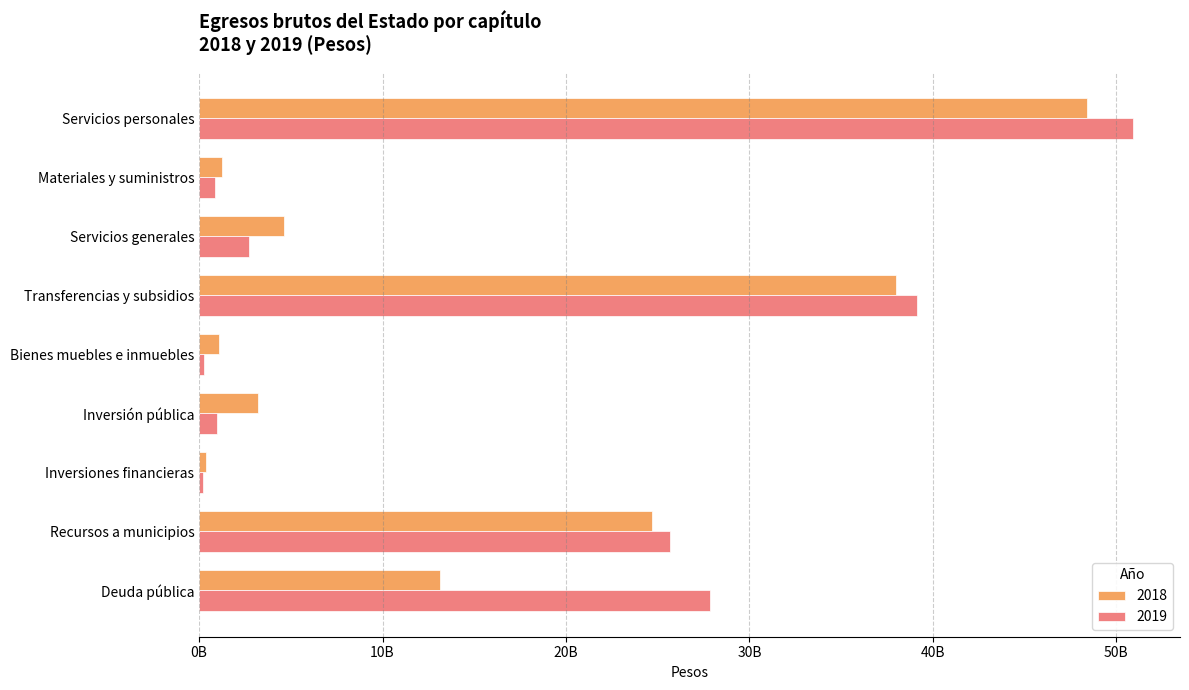

What is the value of the 2018 bar at the 4th from the left?

37969452556